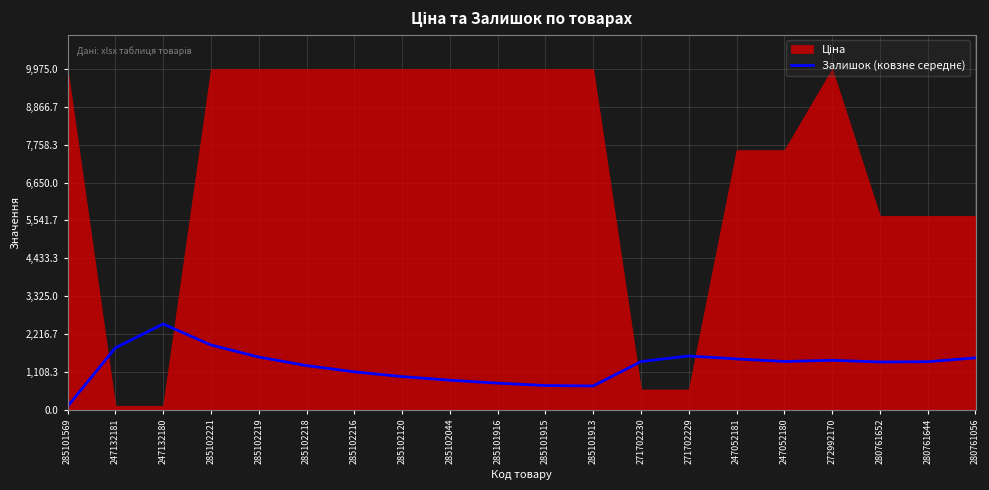

Where is the first local maximum?

247132180